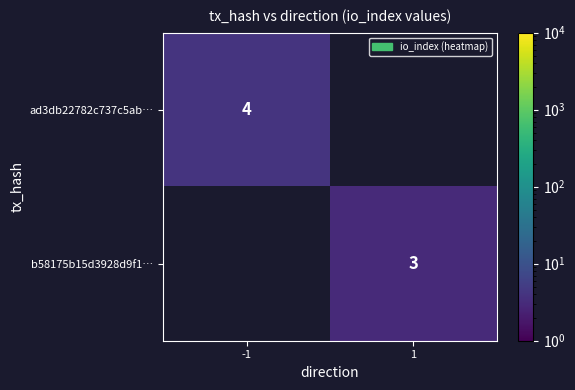

The value of b58175b15d3928d9f1… at 1 is 3. True or false?

True